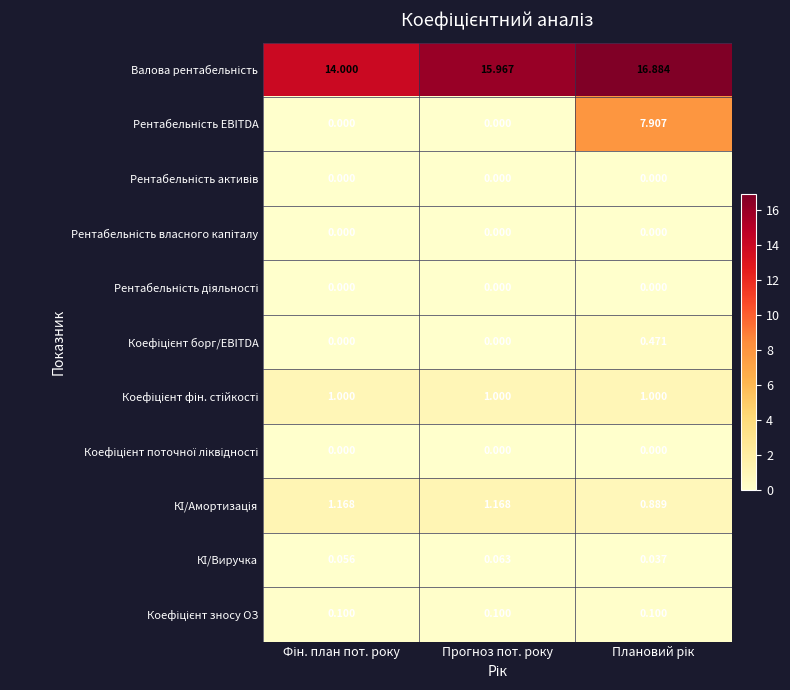

At Фін. план пот. року, list the series in order from largest to smallest.

Валова рентабельність, КІ/Амортизація, Коефіцієнт фін. стійкості, Коефіцієнт зносу ОЗ, КІ/Виручка, Рентабельність EBITDA, Рентабельність активів, Рентабельність власного капіталу, Рентабельність діяльності, Коефіцієнт борг/EBITDA, Коефіцієнт поточної ліквідності